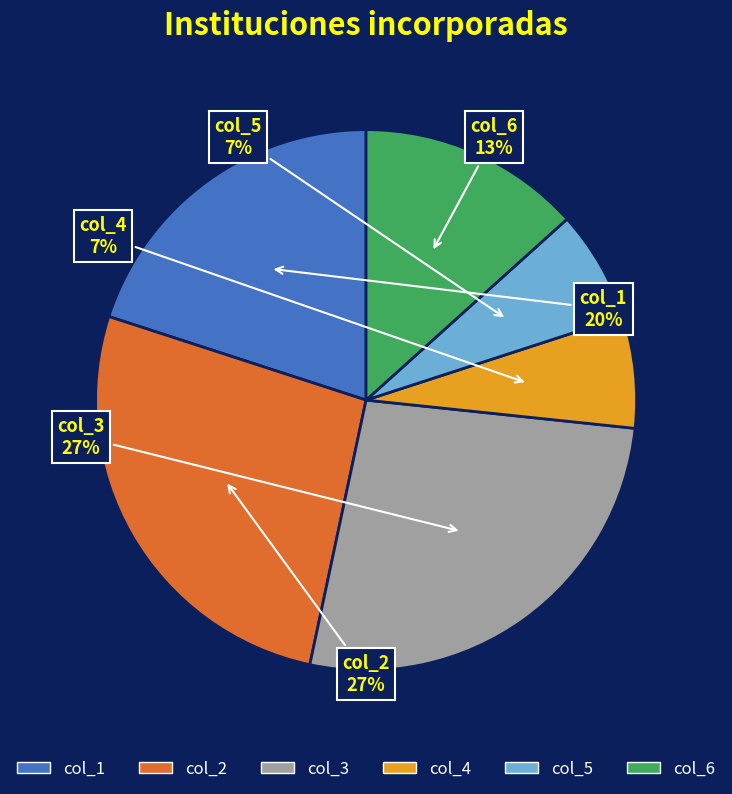

The col_6 slice represents 13% of the pie. True or false?

True